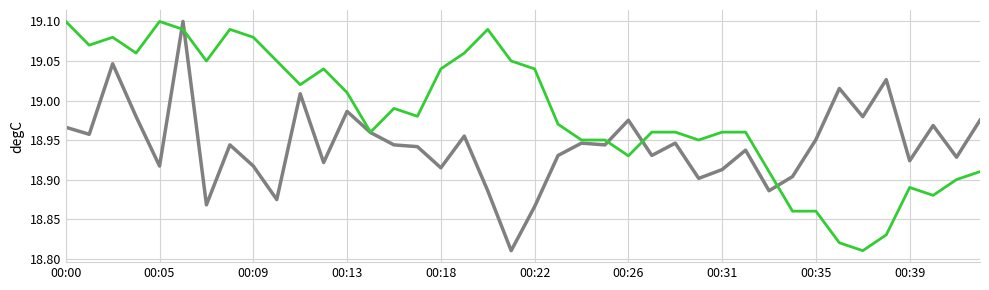

The value of BME280_humidity at 00:00 is 19.0. True or false?

True